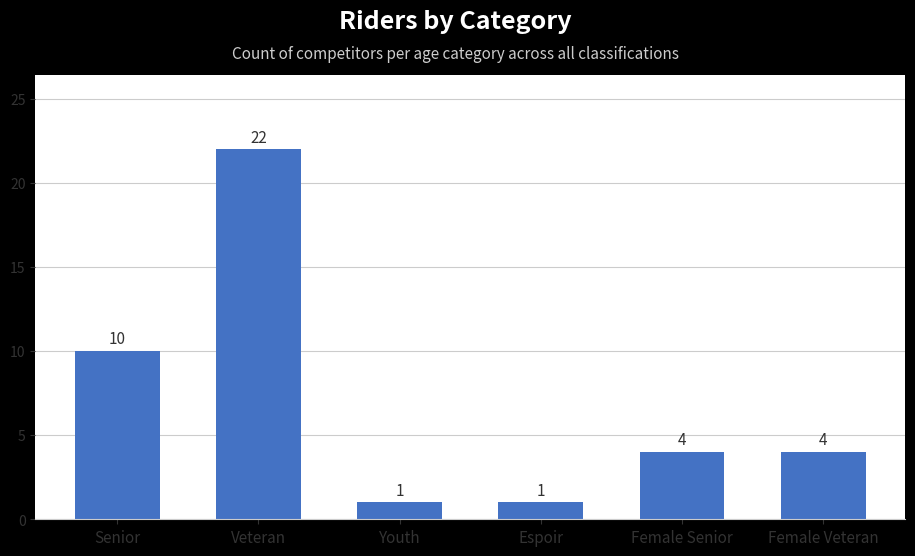

Which has a higher value, Veteran or Senior?

Veteran